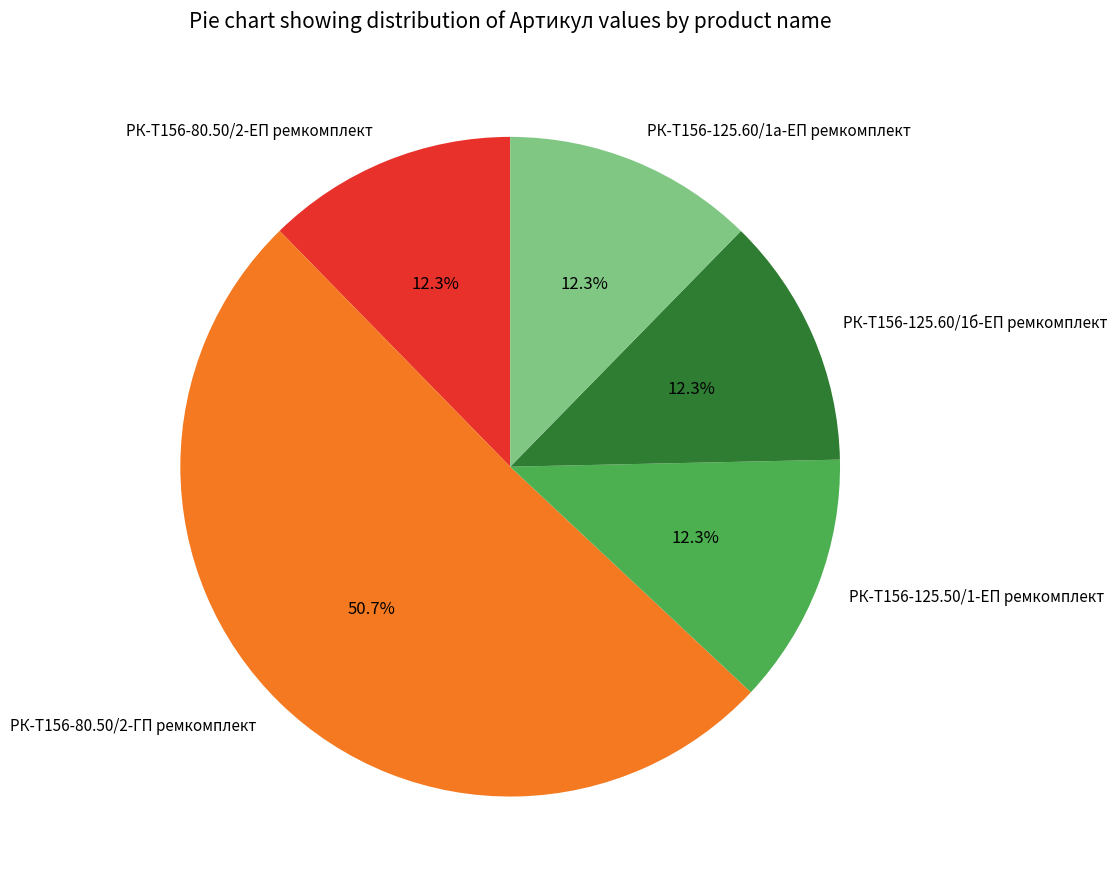

To the nearest percent, what percentage of the pie is РК-Т156-125.60/1б-ЕП ремкомплект?

12%